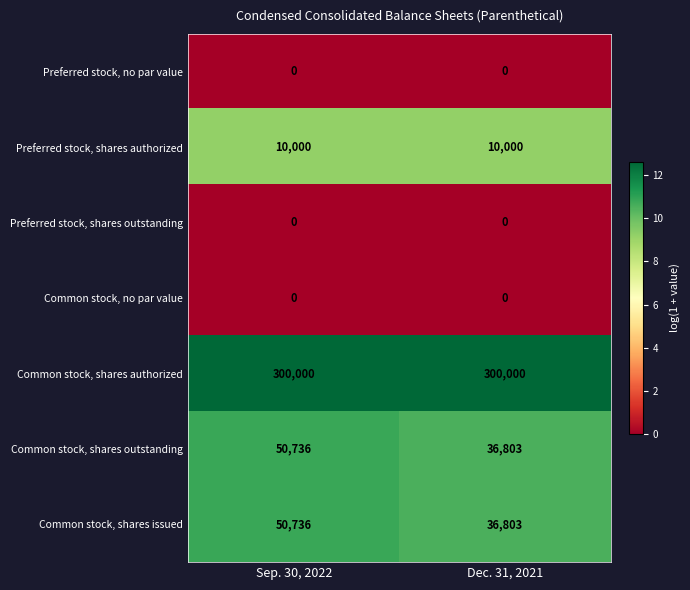

Which series has the largest total across all categories?

Common stock, shares authorized